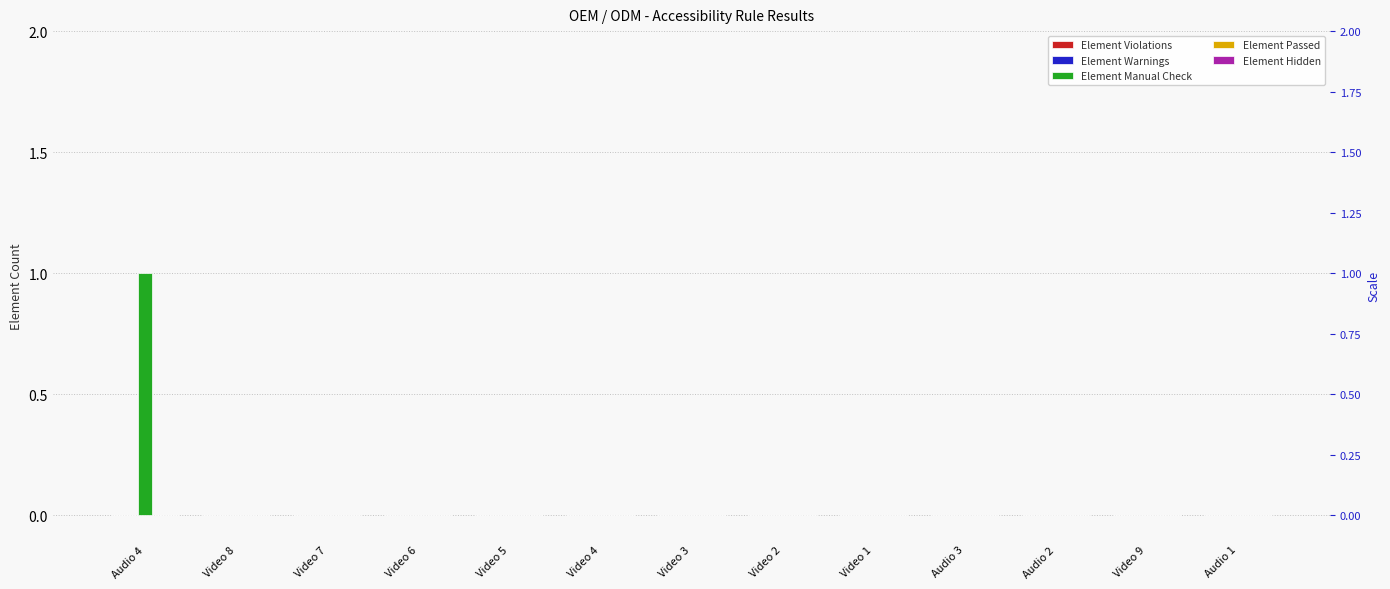

The value of Element Warnings at Video 3 is 0. True or false?

True